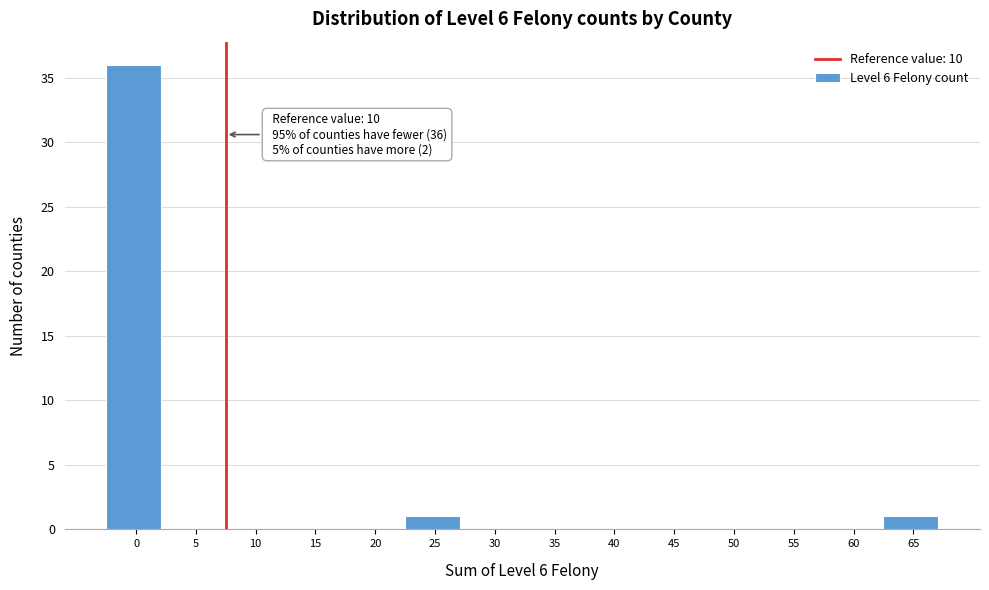

Reading left to right, what are all the values shown in this chart?

0=36	5=0	10=0	15=0	20=0	25=1	30=0	35=0	40=0	45=0	50=0	55=0	60=0	65=1